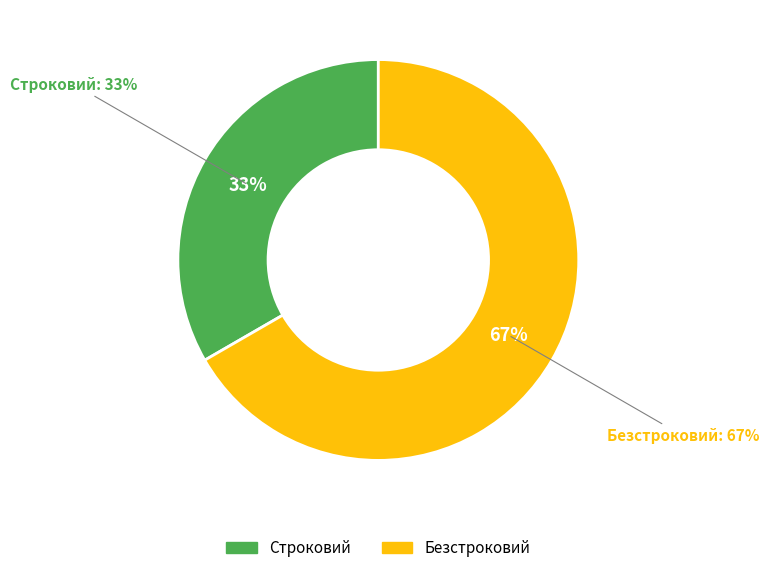

Count the number of slices in the pie.

2